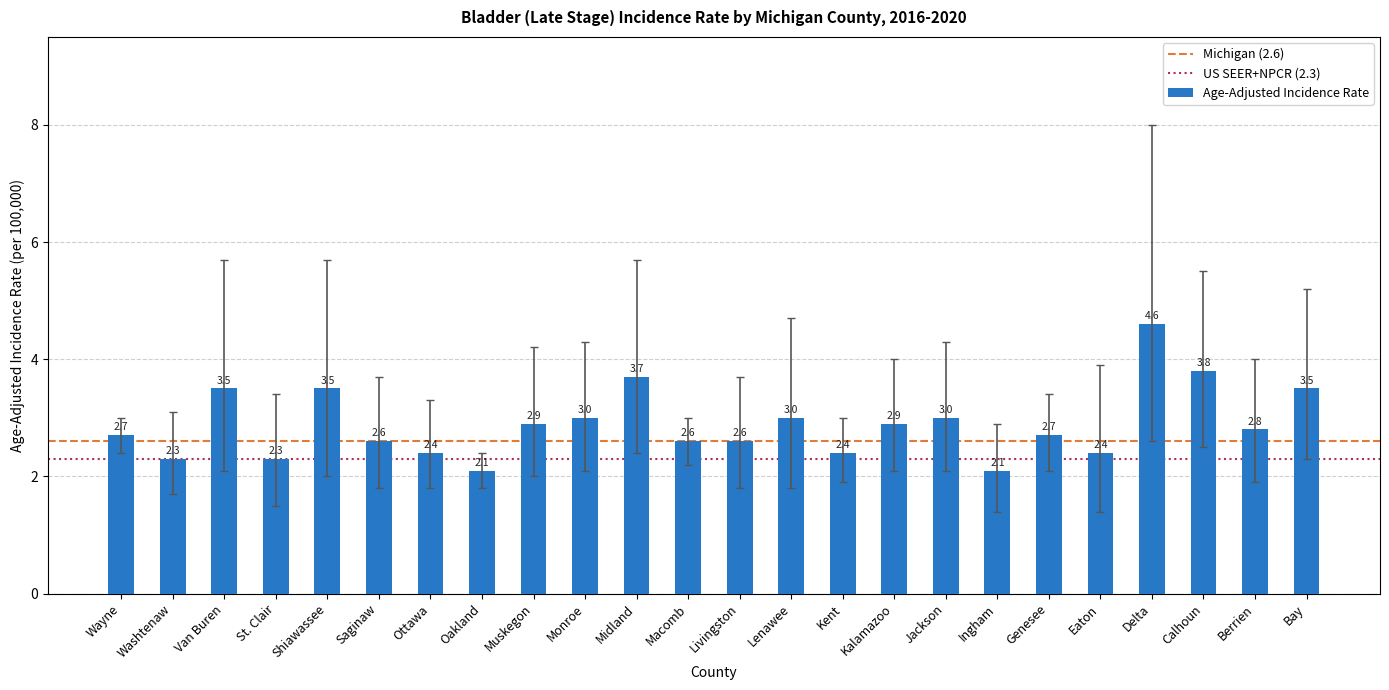

Which has a higher value, Berrien or Saginaw?

Berrien